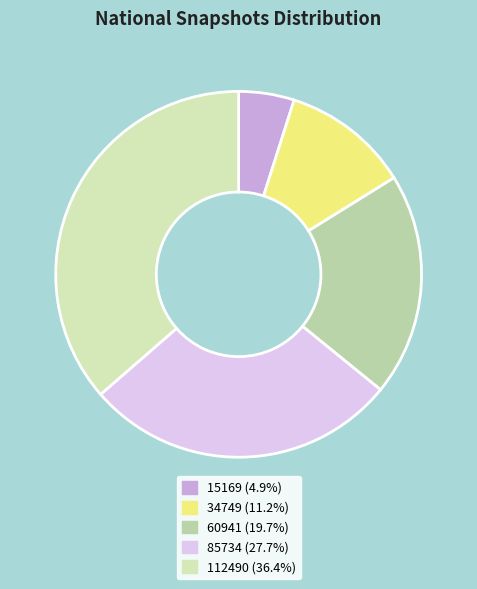

Approximately how many times larger is the value at 60941 compared to 112490?

0.5